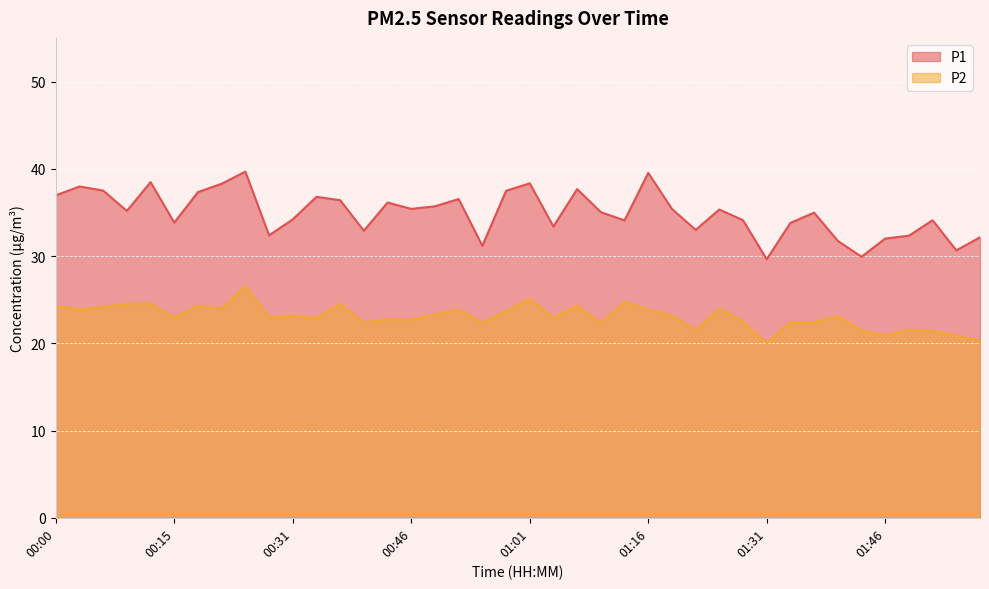

What is the difference between the second highest and second lowest values in the P2 series?

4.8